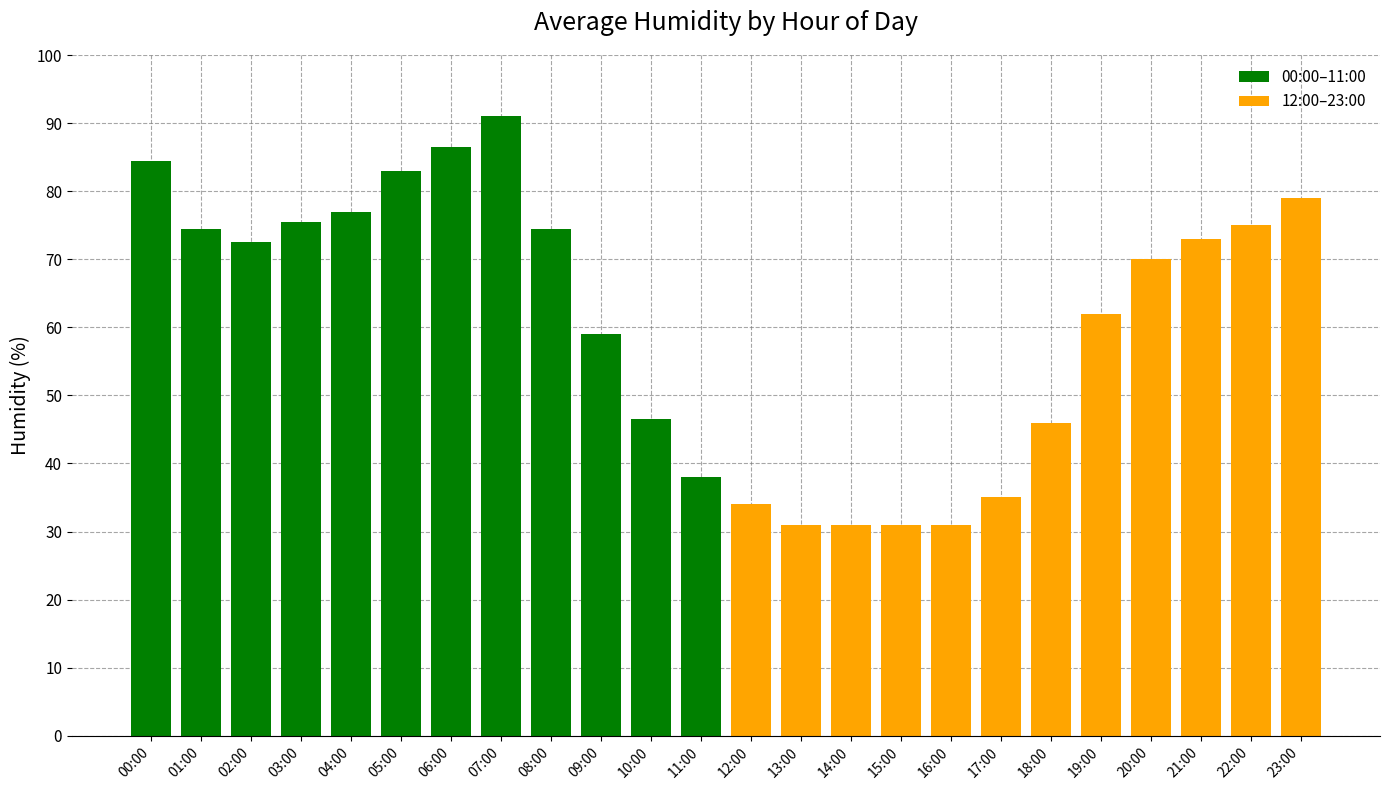

Reading right to left, list all the values displayed in this chart.

23:00=79.0	22:00=75.0	21:00=73.0	20:00=70.0	19:00=62.0	18:00=46.0	17:00=35.0	16:00=31.0	15:00=31.0	14:00=31.0	13:00=31.0	12:00=34.0	11:00=38.0	10:00=46.5	09:00=59.0	08:00=74.5	07:00=91.0	06:00=86.5	05:00=83.0	04:00=77.0	03:00=75.5	02:00=72.5	01:00=74.5	00:00=84.5